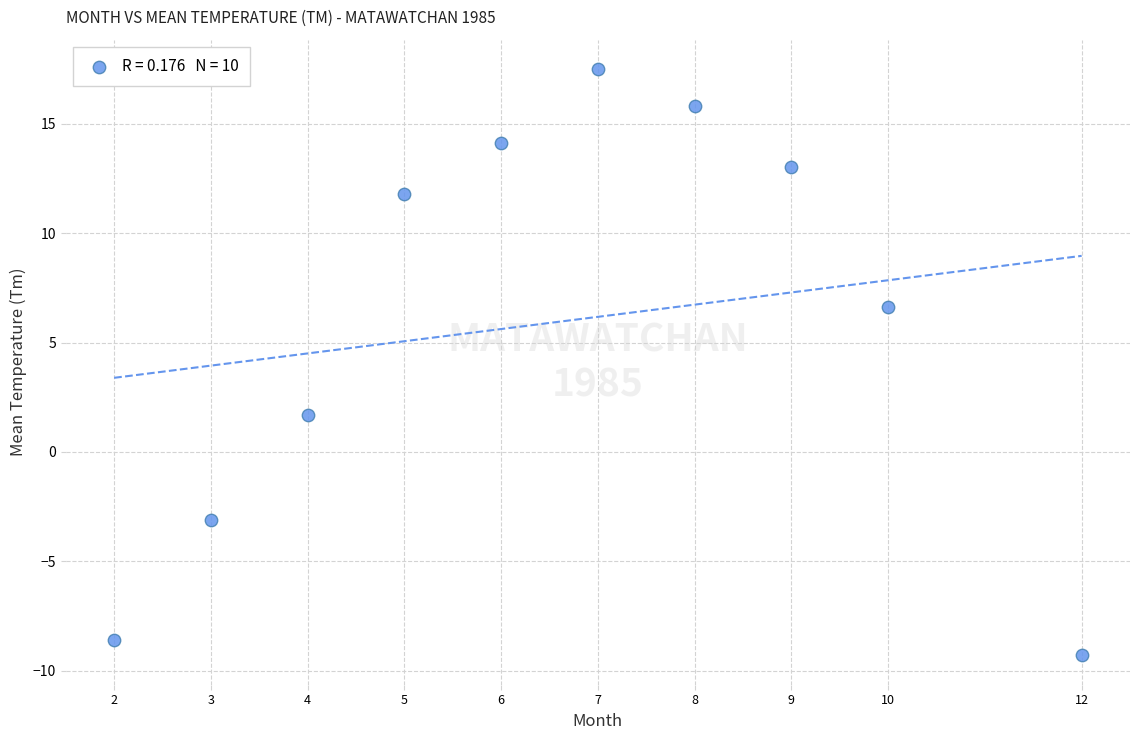

What Y value in the scatter plot is closest to 4?

1.7